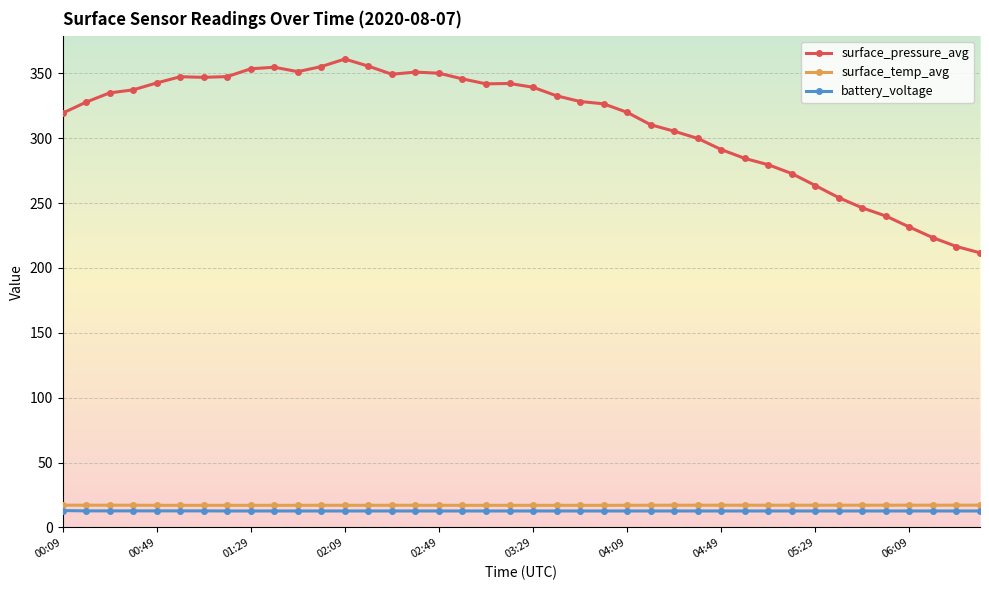

Which series has the largest total across all categories?

surface_pressure_avg